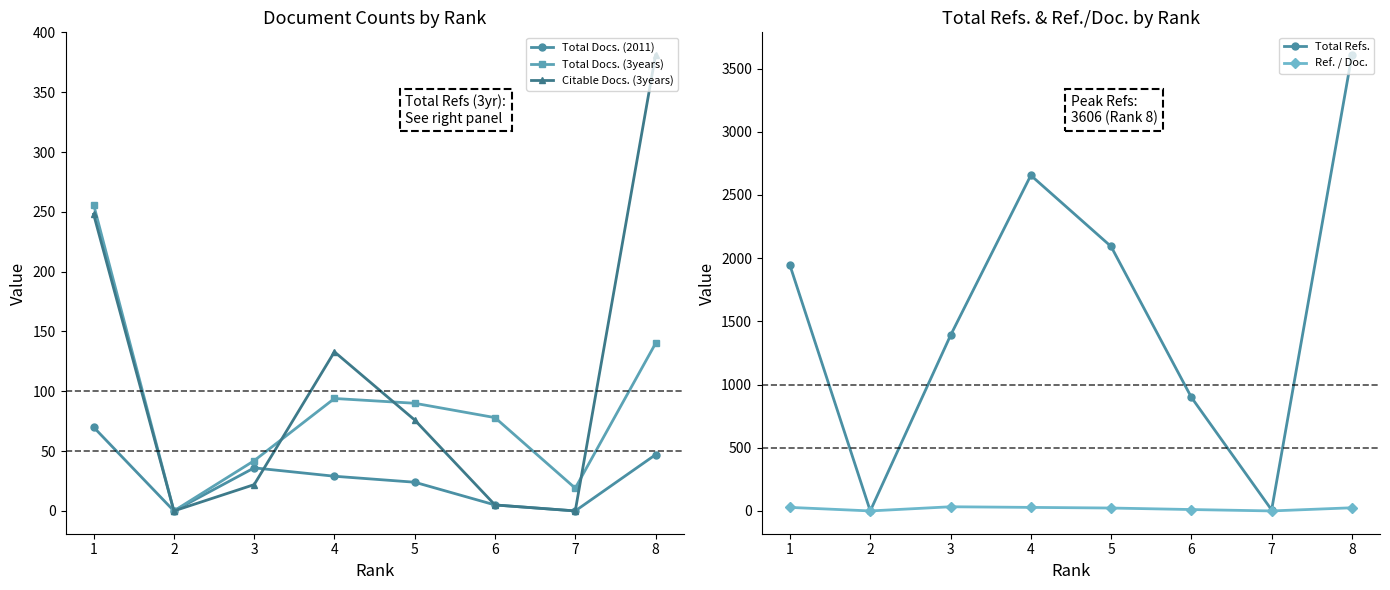

Which series has the largest total across all categories?

Total Refs.